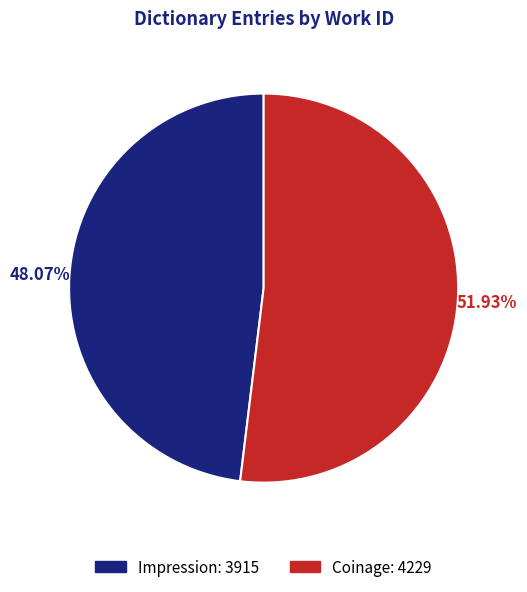

Does Coinage account for over 50% of the chart?

Yes